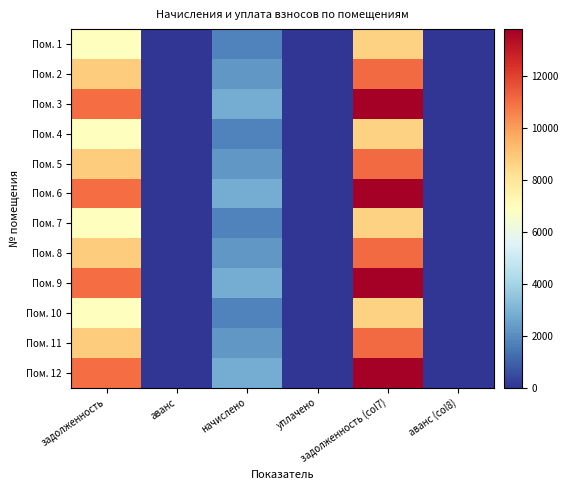

Reading right to left, what are all the values shown in this chart?

Пом. 1: аванс (col8)=0.0	задолженность (col7)=8661.6	уплачено=0.0	начислено=1749.6	аванс=0.0	задолженность=6912.0
Пом. 2: аванс (col8)=0.0	задолженность (col7)=11067.6	уплачено=0.0	начислено=2235.6	аванс=0.0	задолженность=8832.0
Пом. 3: аванс (col8)=0.0	задолженность (col7)=13810.4	уплачено=0.0	начислено=2789.6	аванс=0.0	задолженность=11020.8
Пом. 4: аванс (col8)=0.0	задолженность (col7)=8661.6	уплачено=0.0	начислено=1749.6	аванс=0.0	задолженность=6912.0
Пом. 5: аванс (col8)=0.0	задолженность (col7)=11067.6	уплачено=0.0	начислено=2235.6	аванс=0.0	задолженность=8832.0
Пом. 6: аванс (col8)=0.0	задолженность (col7)=13810.4	уплачено=0.0	начислено=2789.6	аванс=0.0	задолженность=11020.8
Пом. 7: аванс (col8)=0.0	задолженность (col7)=8661.6	уплачено=0.0	начислено=1749.6	аванс=0.0	задолженность=6912.0
Пом. 8: аванс (col8)=0.0	задолженность (col7)=11067.6	уплачено=0.0	начислено=2235.6	аванс=0.0	задолженность=8832.0
Пом. 9: аванс (col8)=0.0	задолженность (col7)=13810.4	уплачено=0.0	начислено=2789.6	аванс=0.0	задолженность=11020.8
Пом. 10: аванс (col8)=0.0	задолженность (col7)=8661.6	уплачено=0.0	начислено=1749.6	аванс=0.0	задолженность=6912.0
Пом. 11: аванс (col8)=0.0	задолженность (col7)=11067.6	уплачено=0.0	начислено=2235.6	аванс=0.0	задолженность=8832.0
Пом. 12: аванс (col8)=0.0	задолженность (col7)=13810.4	уплачено=0.0	начислено=2789.6	аванс=0.0	задолженность=11020.8